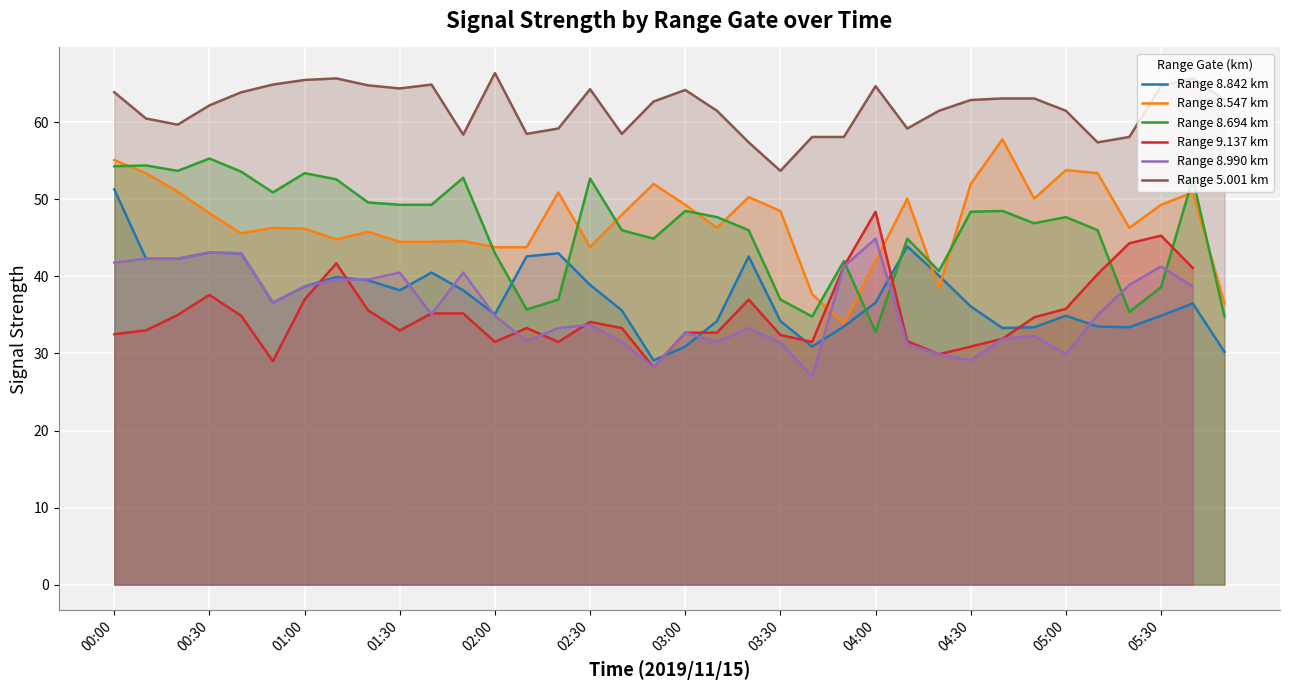

What are all the series names shown in the legend?

Range 8.842 km, Range 8.547 km, Range 8.694 km, Range 9.137 km, Range 8.990 km, Range 5.001 km